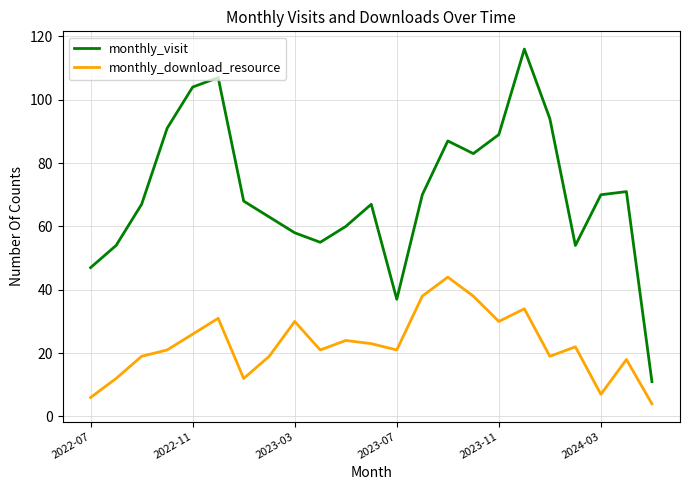

What is the average value of the monthly_visit series?

71